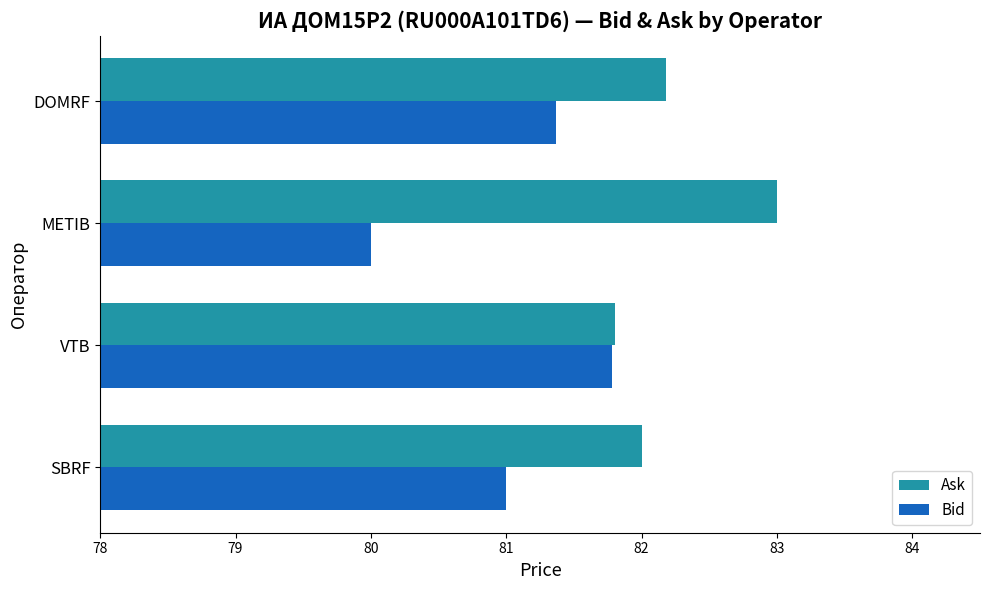

What is the difference between the maximum and minimum values in the Bid series?

1.8